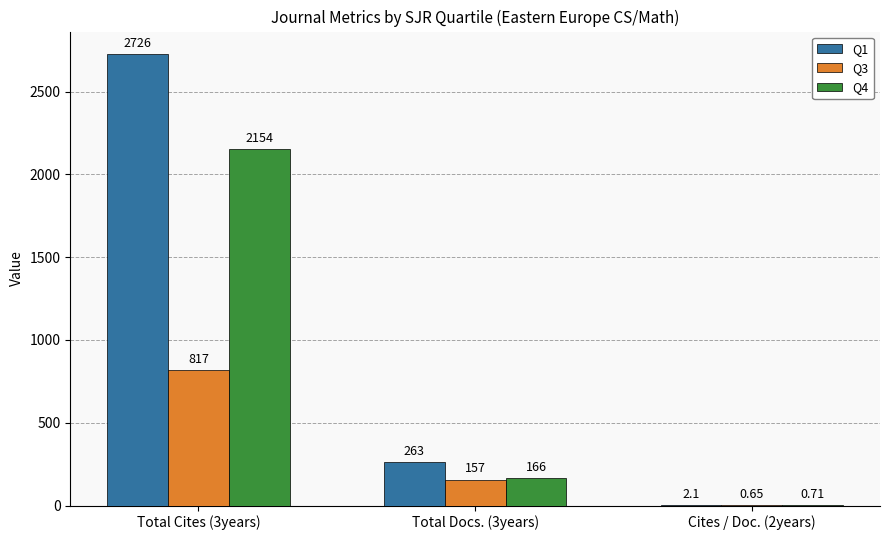

What is the total value across all series at Cites / Doc. (2years)?

3.5